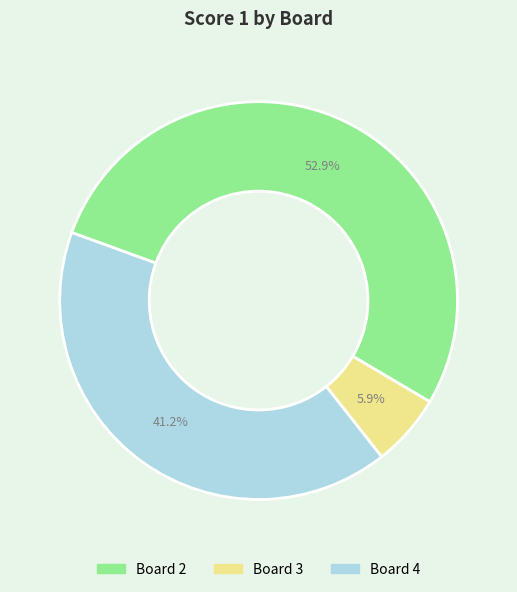

Does any single category account for the majority?

Yes